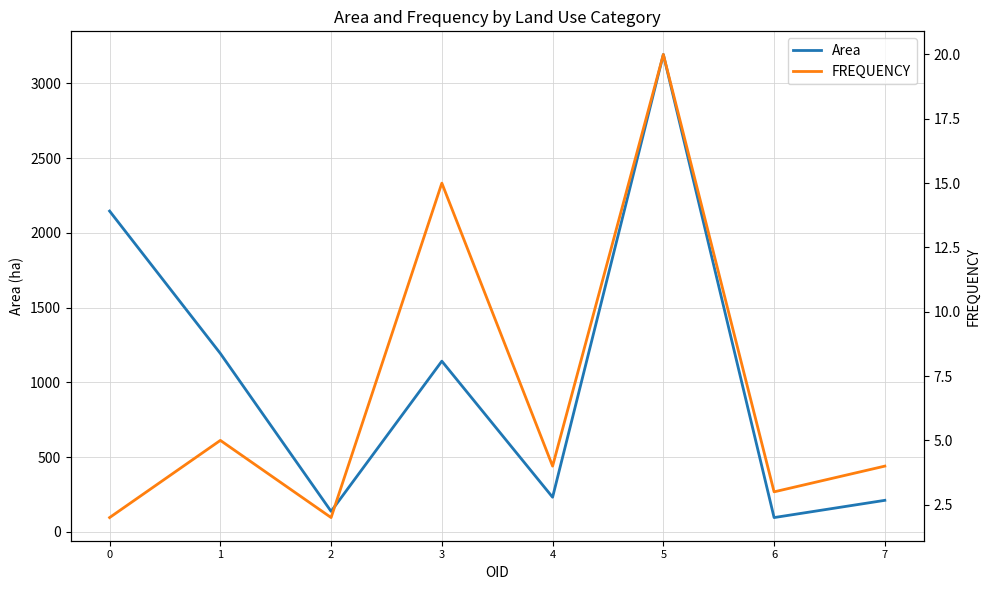

What is the average value of the Area series?

1044.0